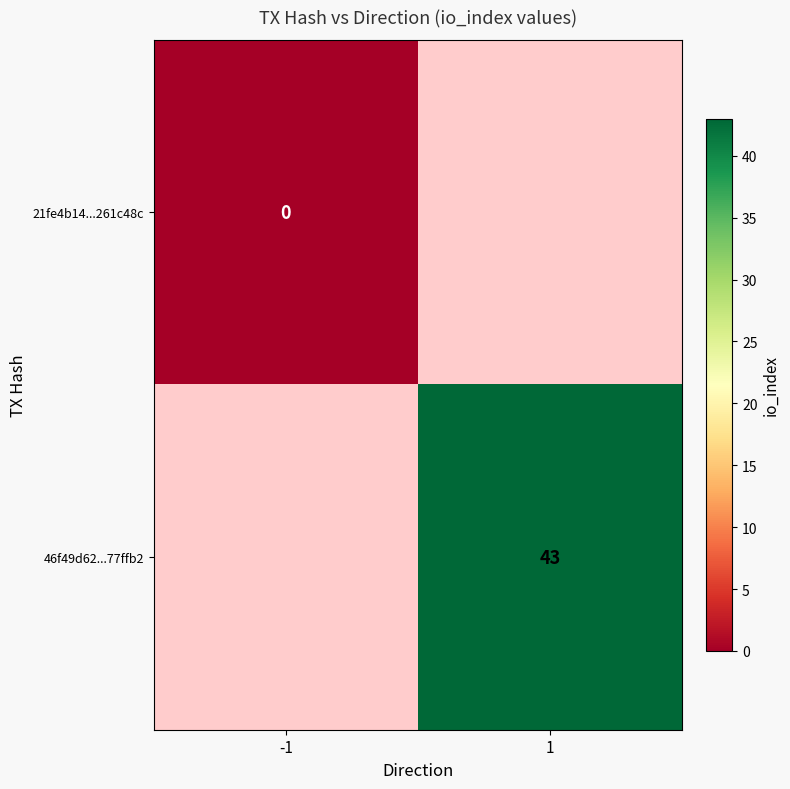

The 46f49d62...77ffb2 series shows 43 at 1. True or false?

True